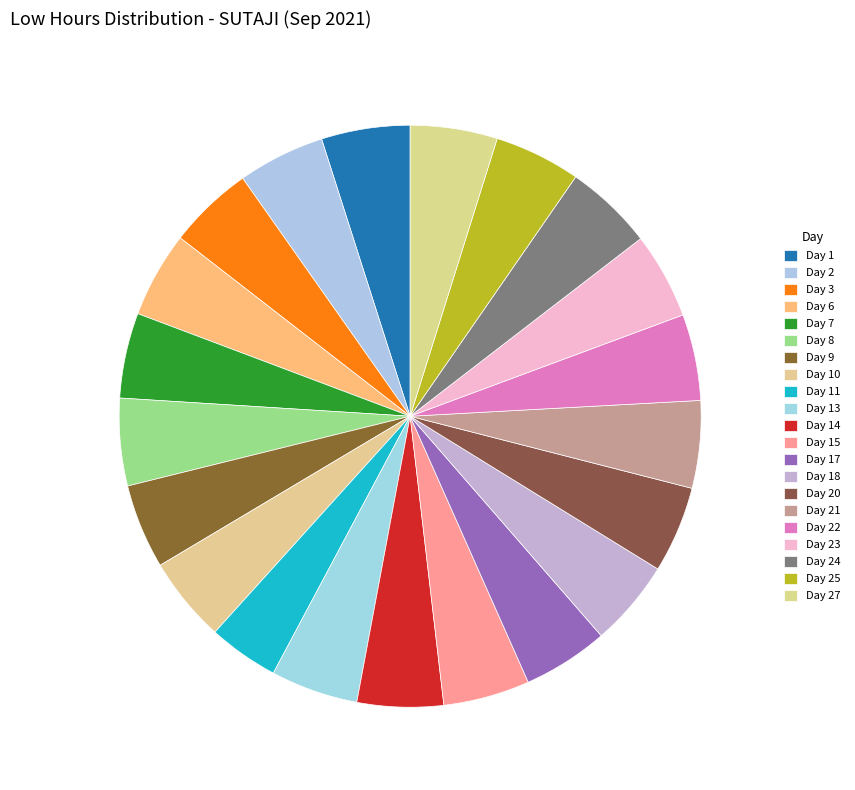

Which has a higher value, Day 22 or Day 10?

Day 22